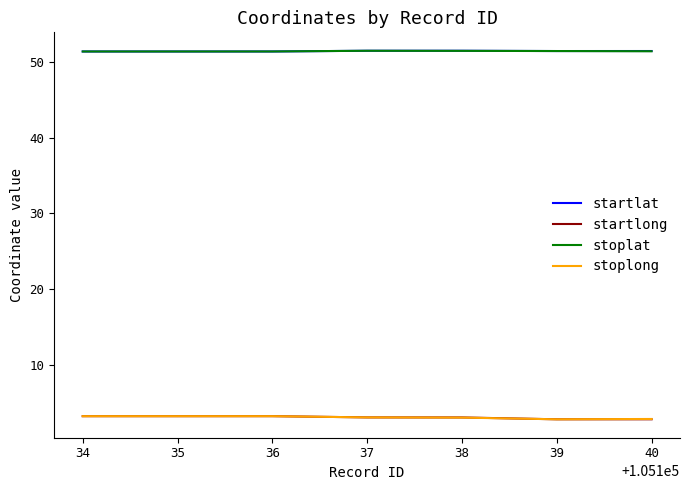

What is the difference between the highest and lowest values at 39?

48.6